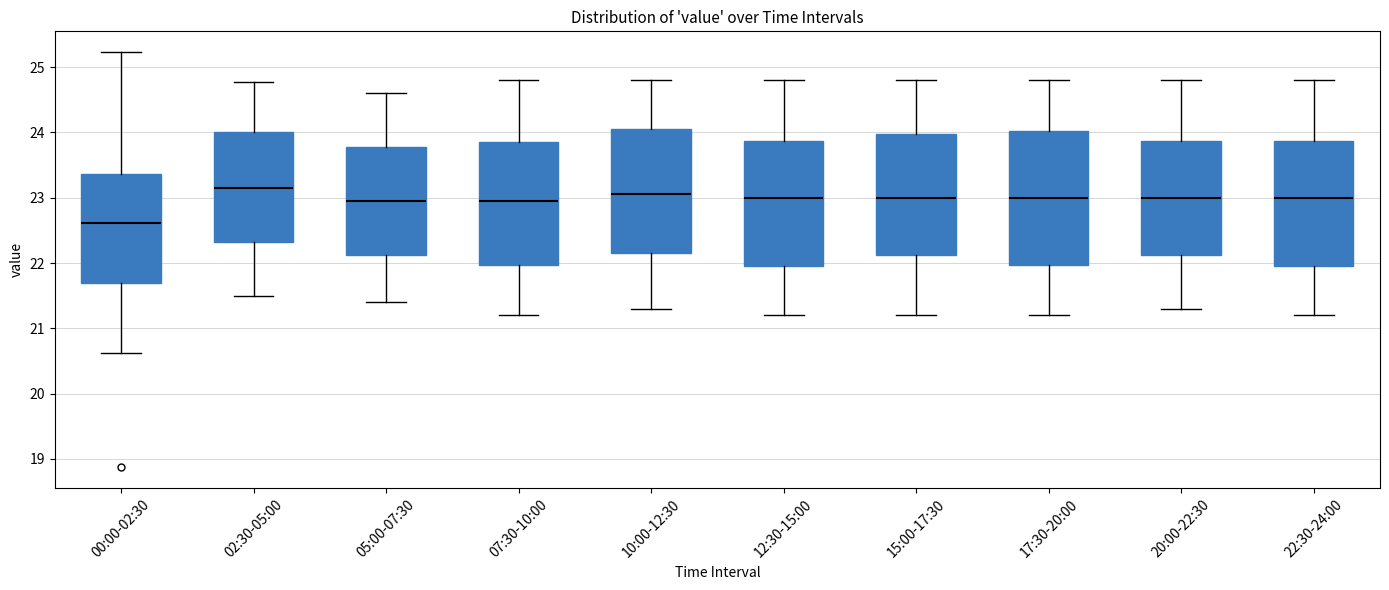

Reading left to right, read every box against the y-axis: the position of its median line, the range the box covers, and the ends of its whiskers. The values are not printed on the chart, so give them approximately, as read against the axis.

00:00-02:30: median 22.6, box 21.7 to 23.4, whiskers 20.6 to 25.2
02:30-05:00: median 23.2, box 22.3 to 24.0, whiskers 21.5 to 24.8
05:00-07:30: median 23.0, box 22.1 to 23.8, whiskers 21.4 to 24.6
07:30-10:00: median 23.0, box 22.0 to 23.9, whiskers 21.2 to 24.8
10:00-12:30: median 23.1, box 22.2 to 24.1, whiskers 21.3 to 24.8
12:30-15:00: median 23.0, box 22.0 to 23.9, whiskers 21.2 to 24.8
15:00-17:30: median 23.0, box 22.1 to 24.0, whiskers 21.2 to 24.8
17:30-20:00: median 23.0, box 22.0 to 24.0, whiskers 21.2 to 24.8
20:00-22:30: median 23.0, box 22.1 to 23.9, whiskers 21.3 to 24.8
22:30-24:00: median 23.0, box 22.0 to 23.9, whiskers 21.2 to 24.8